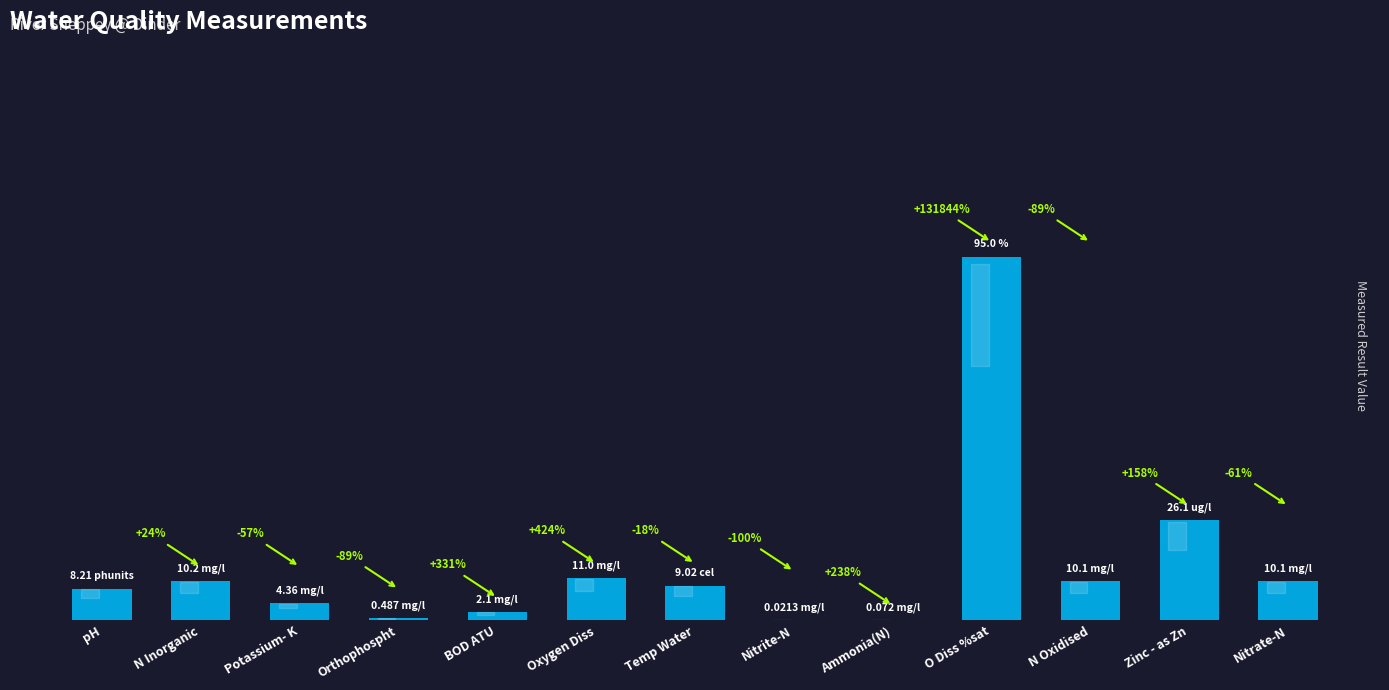

True or false: the data shows 0.1 at Ammonia(N).

True